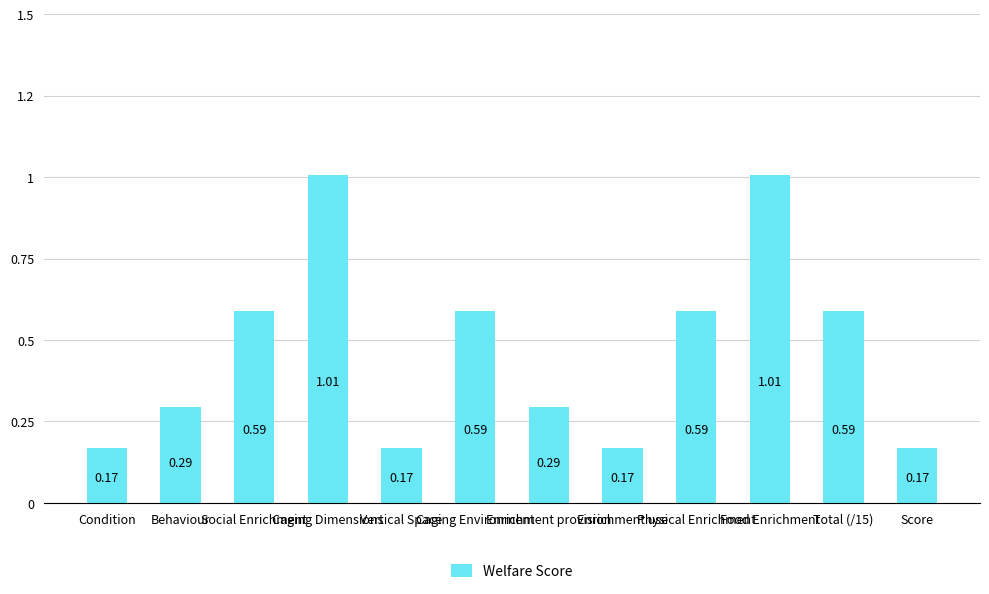

Between Vertical Space and Behaviour, which is larger?

Behaviour